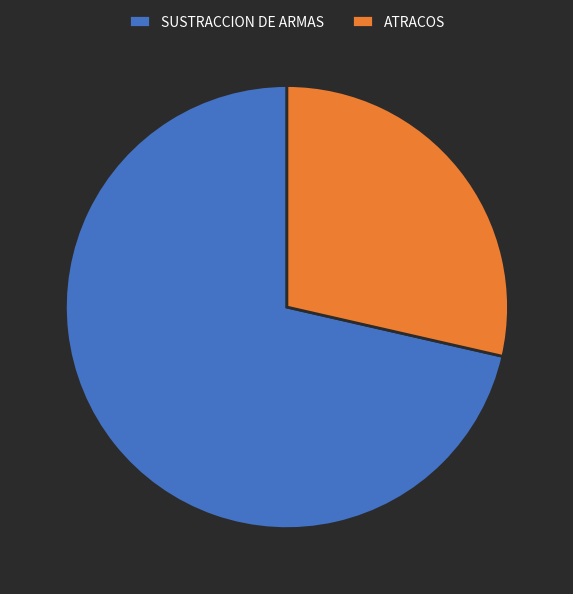

The ATRACOS slice represents 29% of the pie. True or false?

True